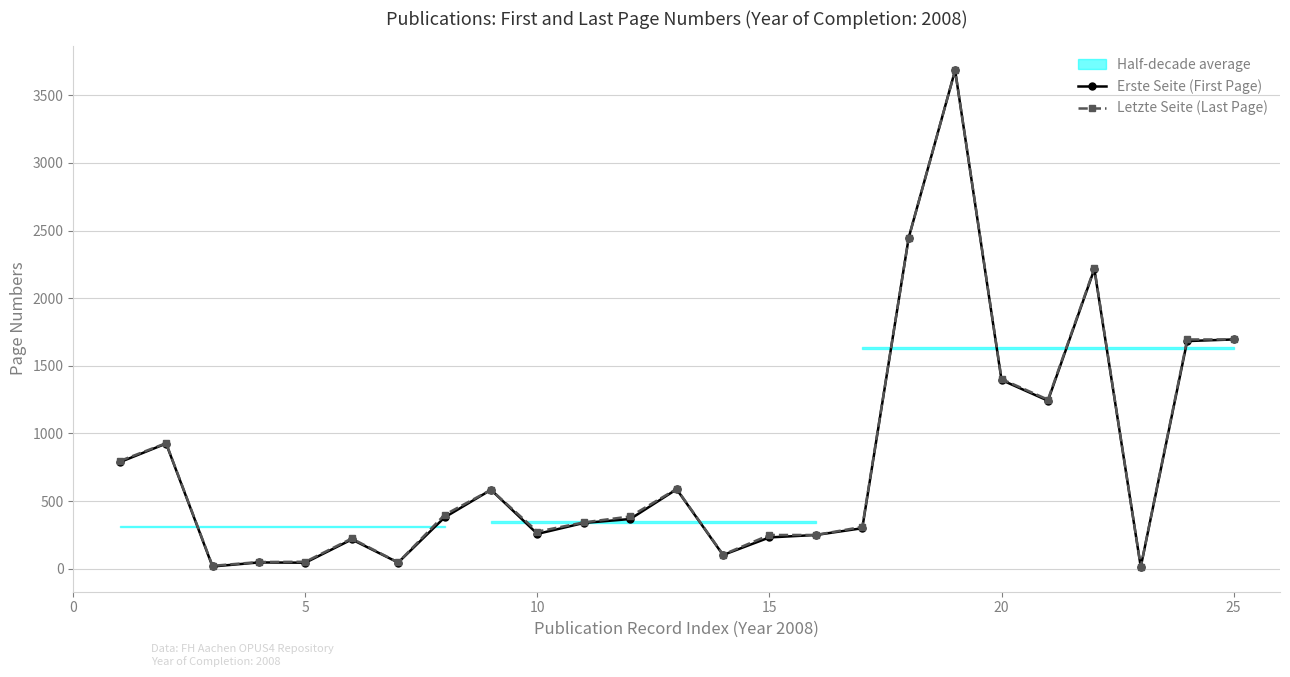

List the series in order of their overall mean, highest first.

Letzte Seite (Last Page), Erste Seite (First Page)